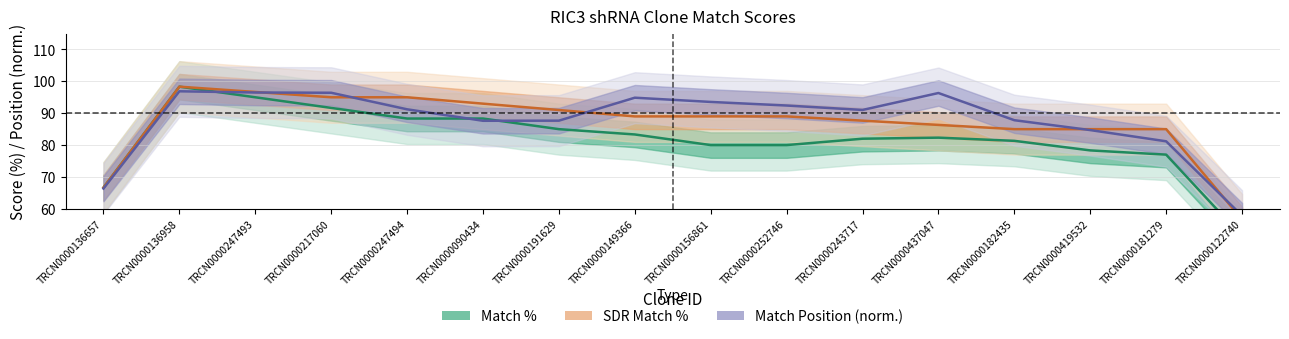

What is the minimum value for Match %?

51.3